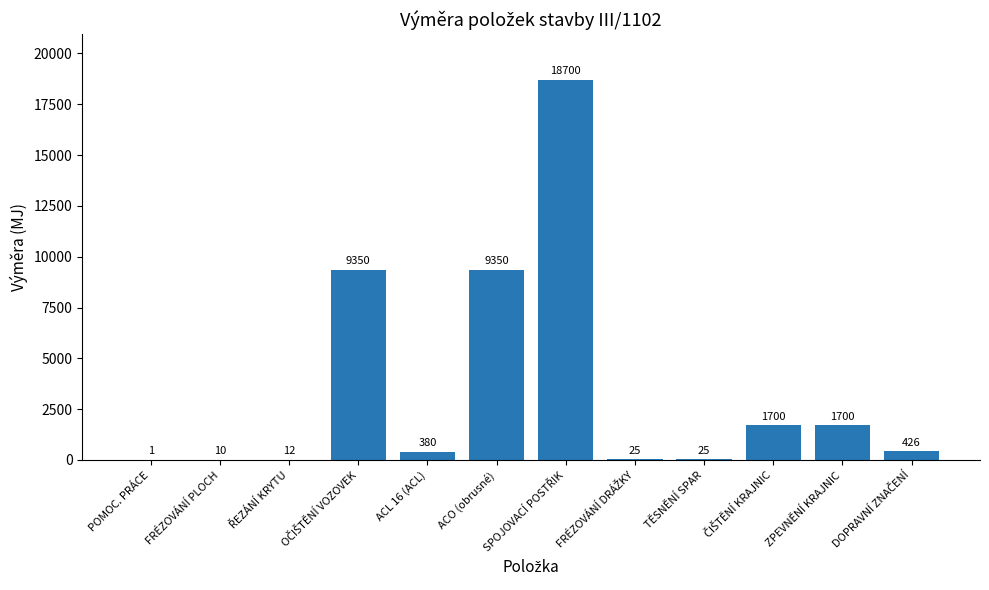

What is the maximum value shown in the chart?

18700